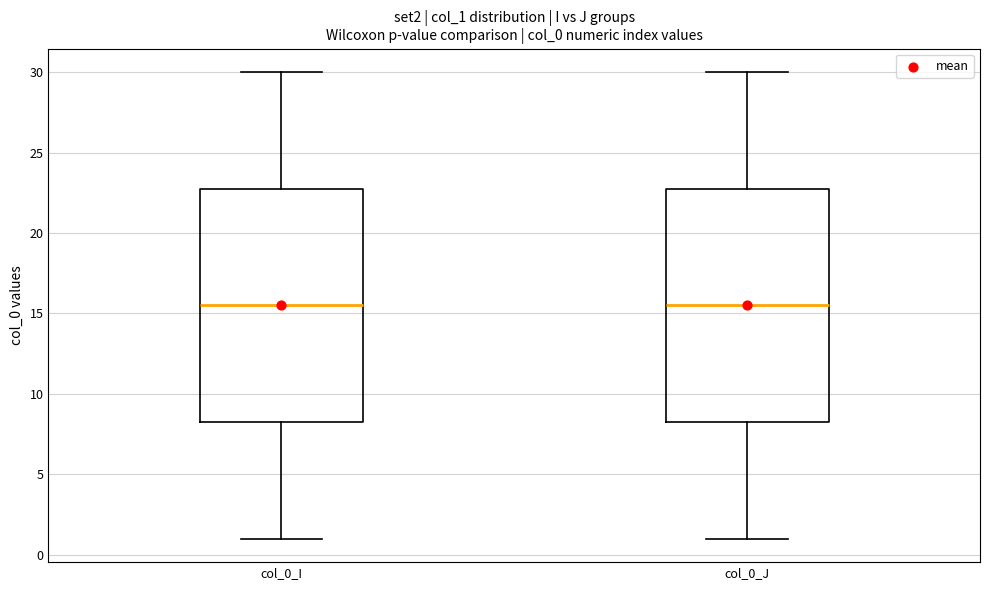

Reading left to right, transcribe this box plot: for each box, give where its median line is, the range the box spans, and where its two whiskers end, as read against the y-axis. The values are not printed on the chart, so give them approximately, as read against the axis.

col_0_I: median 15.5, box 8.5 to 23.0, whiskers 1.0 to 30.0
col_0_J: median 15.5, box 8.5 to 23.0, whiskers 1.0 to 30.0